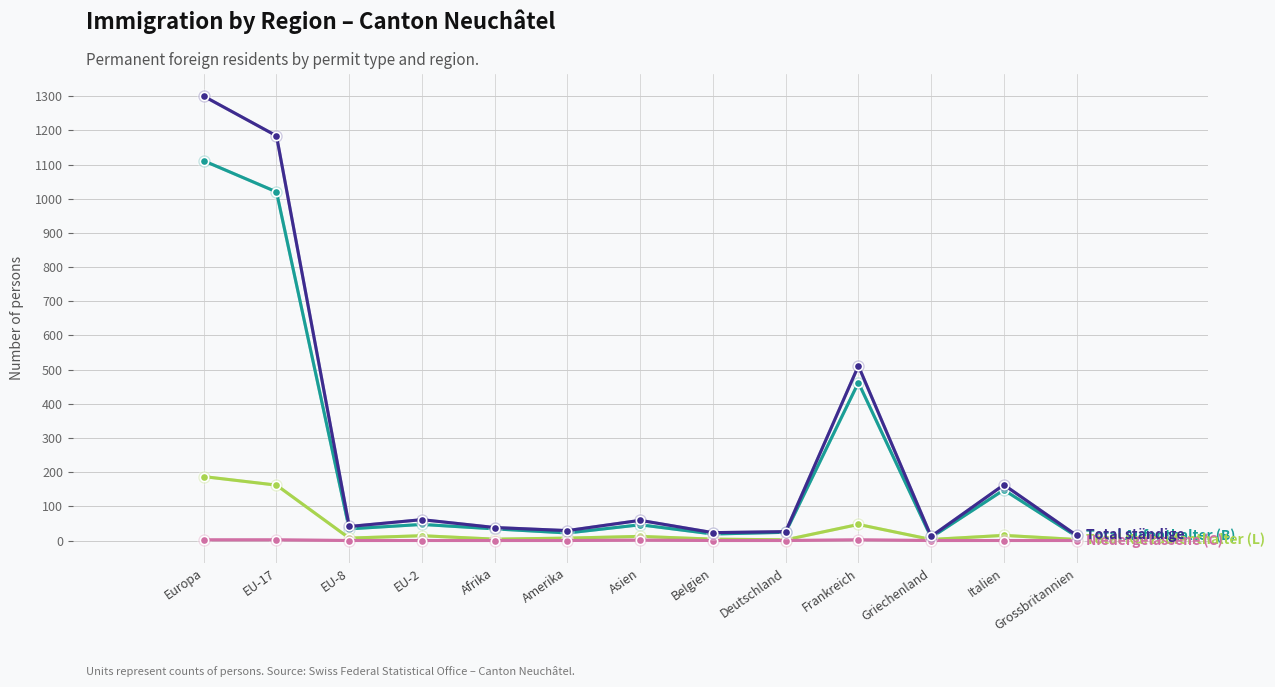

Count the number of data series in this chart.

4